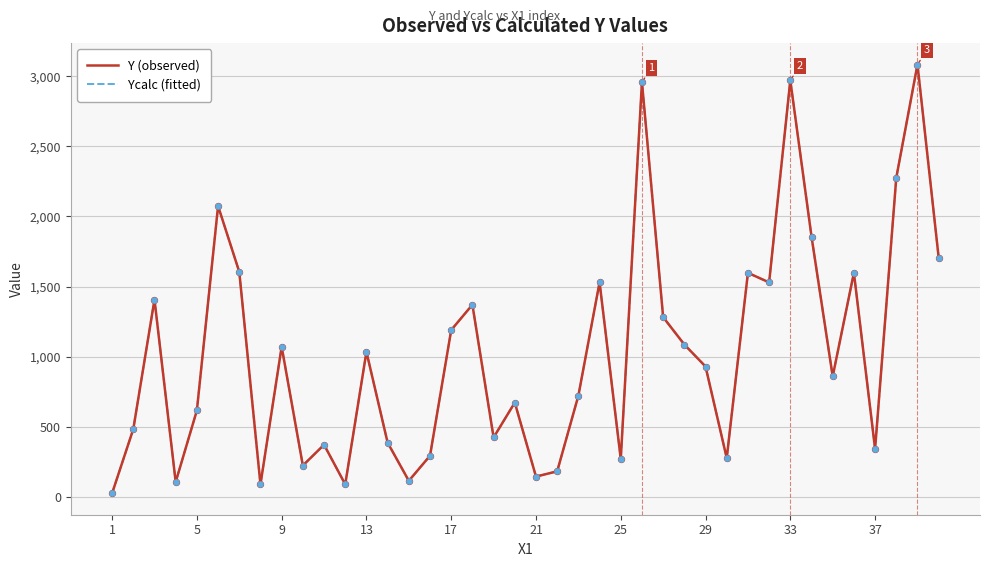

At how many categories does at least one series exceed 1343?

14